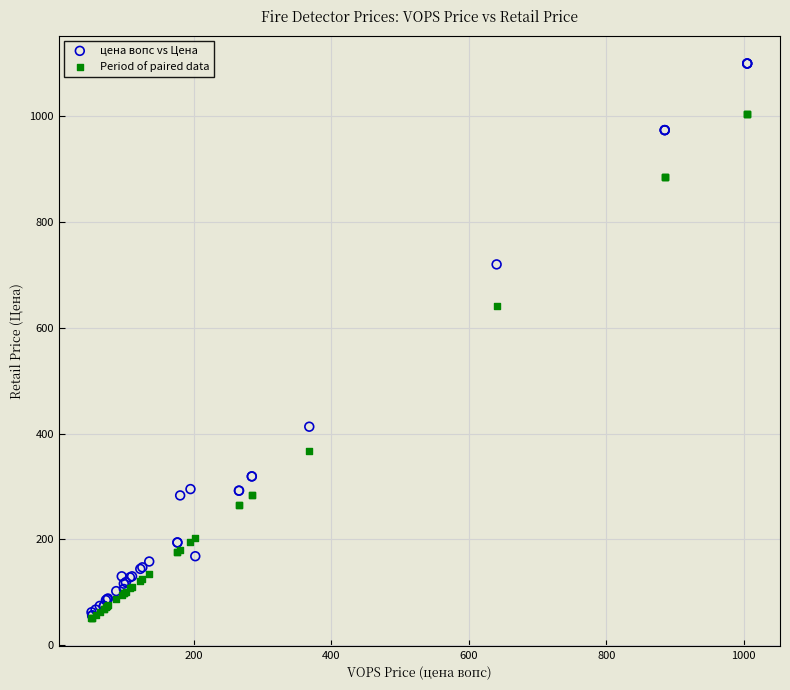

Which series contains the highest Y value?

цена вопс vs Цена